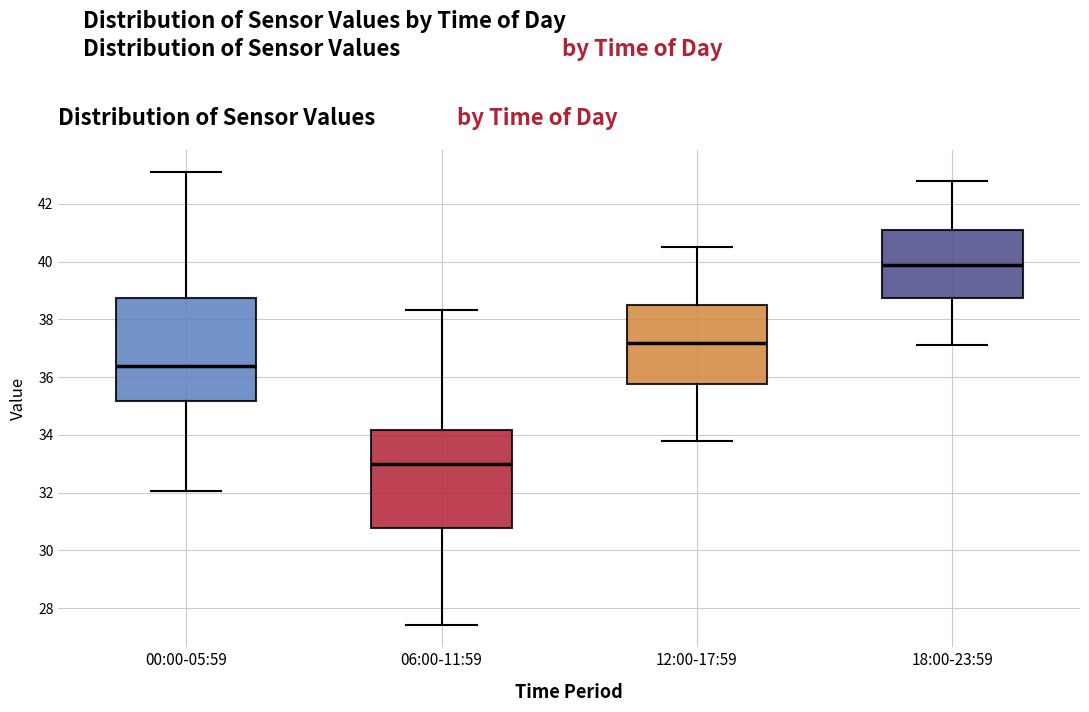

Where does the median line of the box for 18:00-23:59 sit on the y-axis? The values are not printed on the chart, so give them approximately, as read against the axis.

40.0